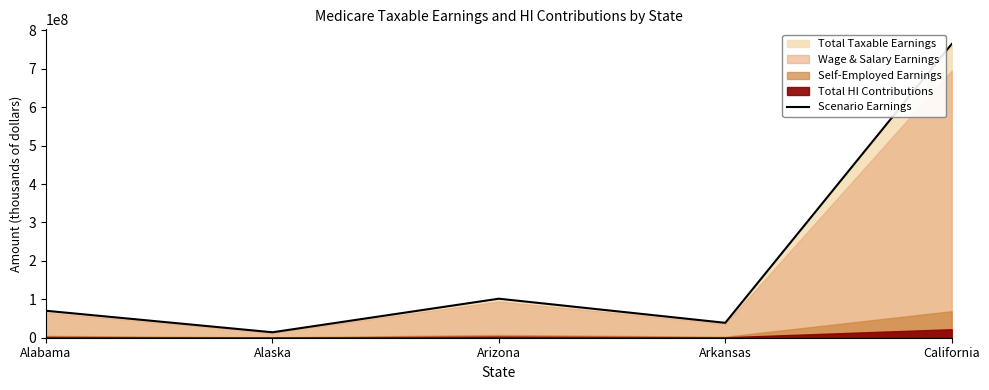

What is the minimum value shown in the chart?

14166245